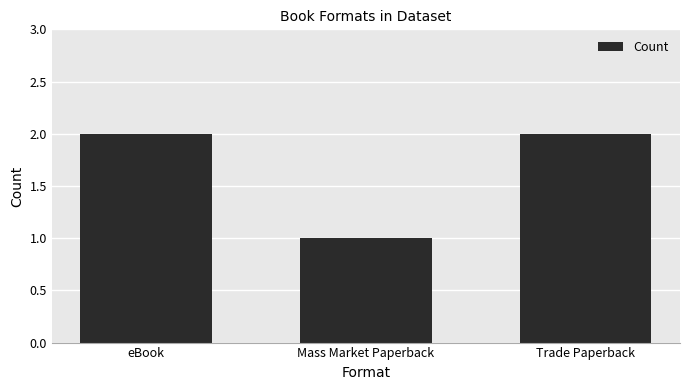

What is the difference between the maximum and minimum values?

1